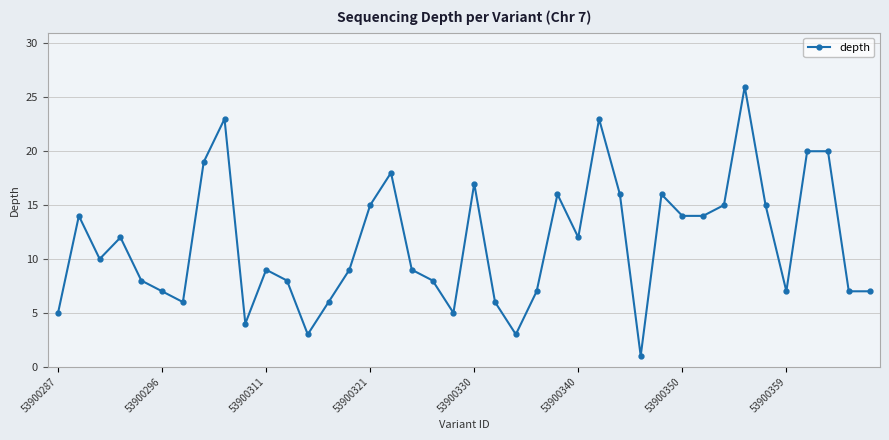

What is the difference between the maximum and second lowest values?

23